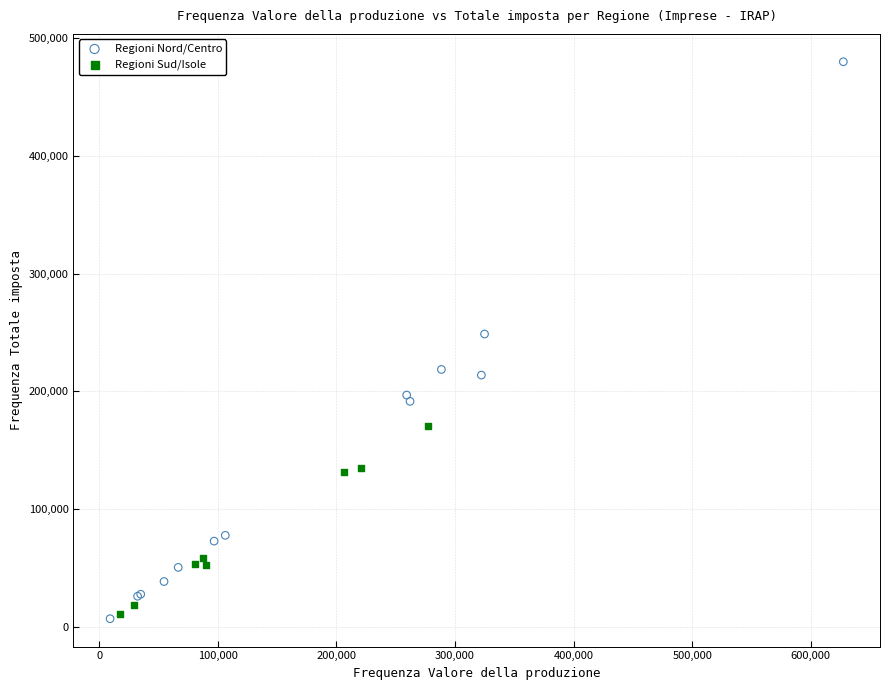

Which series contains the highest Y value?

Regioni Nord/Centro